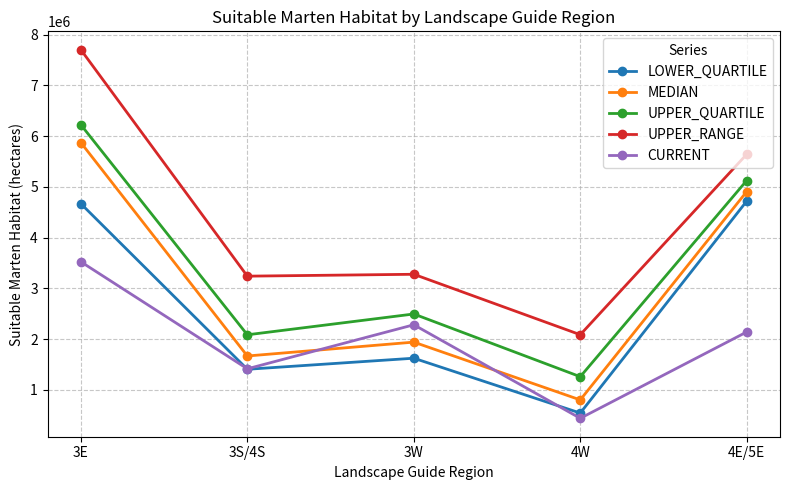

What is the value of the LOWER_QUARTILE point at the 4th from the left?

544688